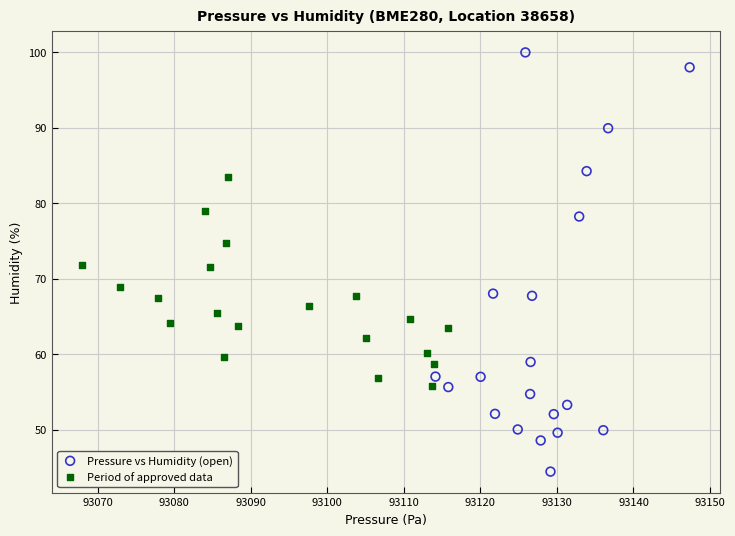

Which series has the widest spread of Y values?

Pressure vs Humidity (open)